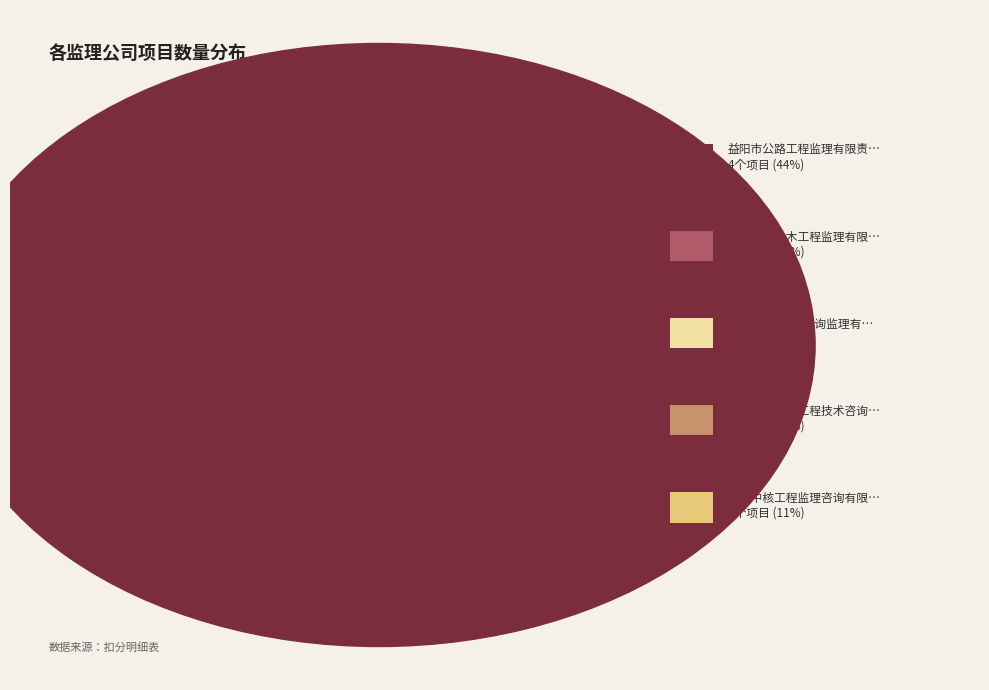

How many slices are in this pie chart?

5